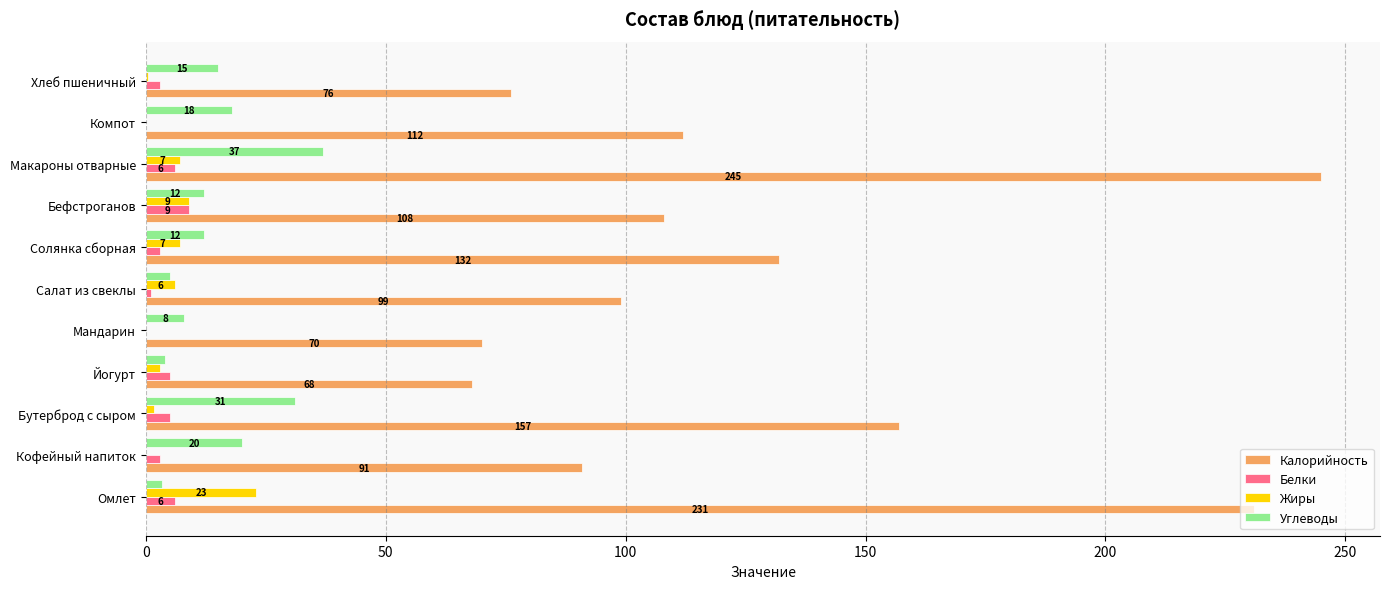

The Углеводы series shows 12.0 at Солянка сборная. True or false?

True